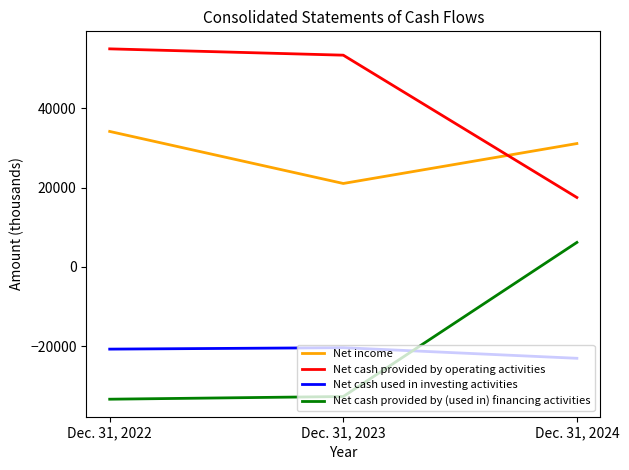

Does the chart have visible grid lines?

No